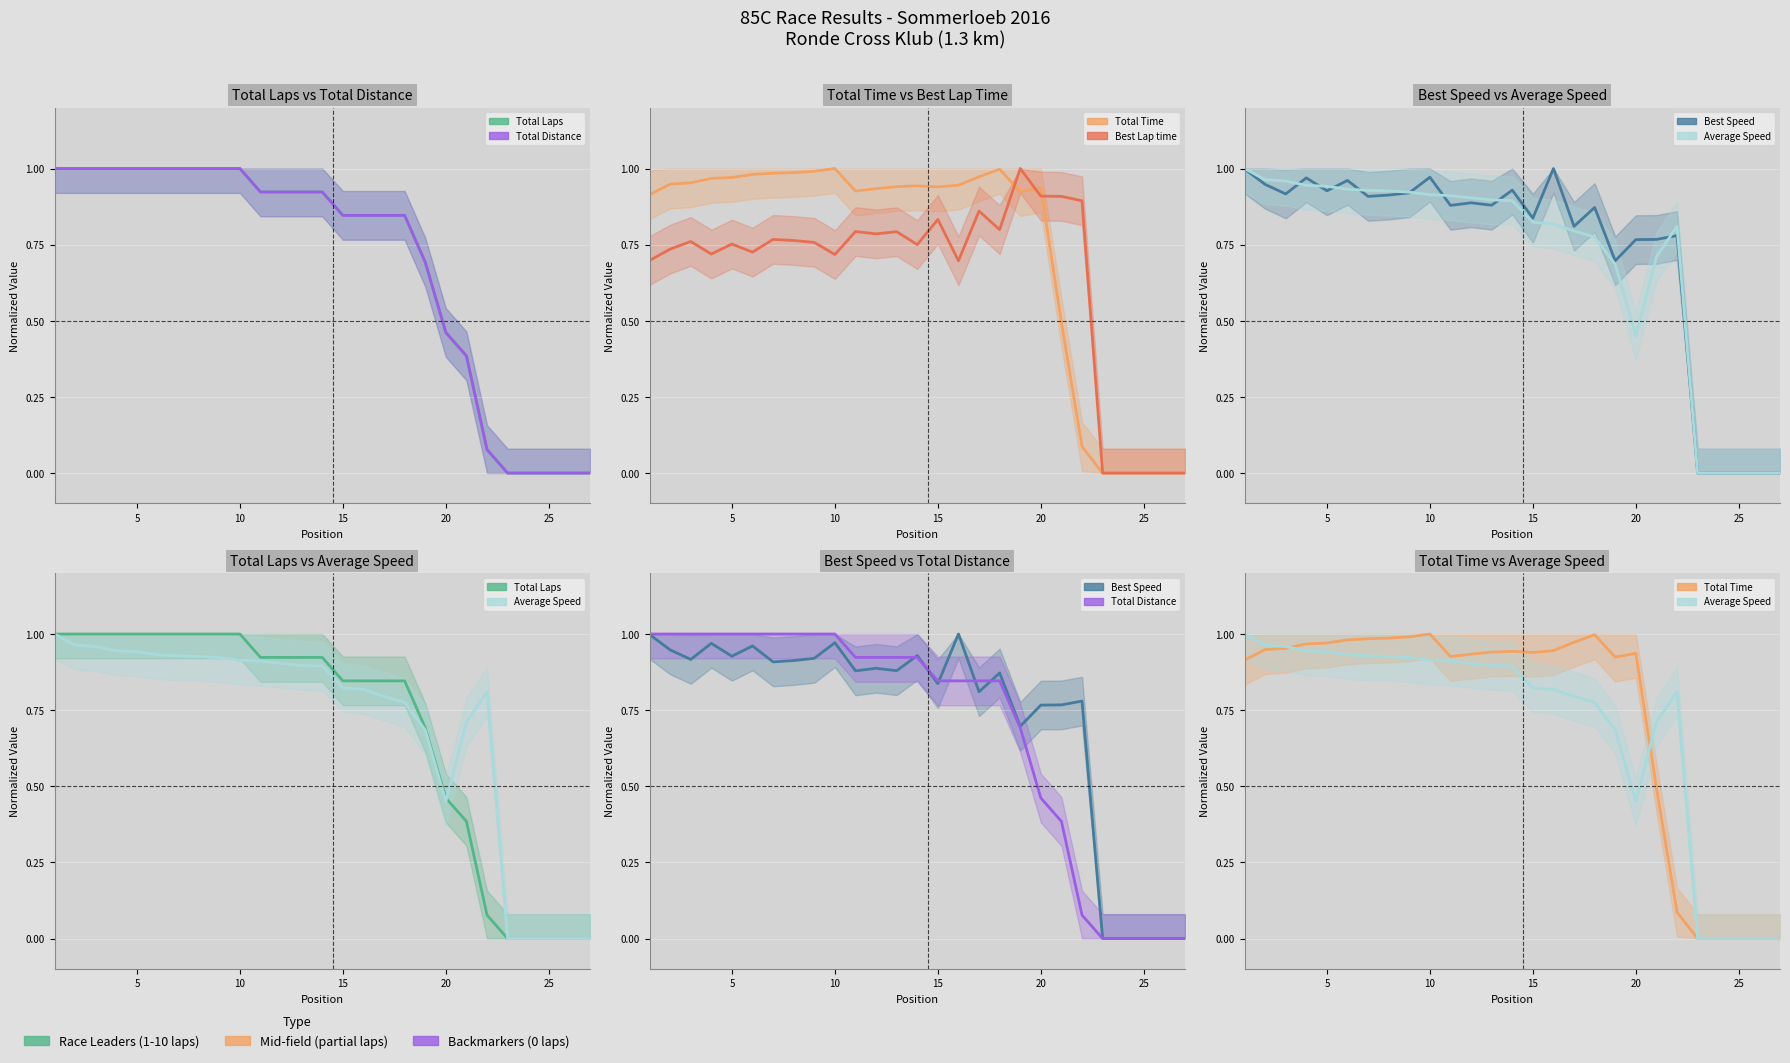

How many distinct data groups are displayed?

6